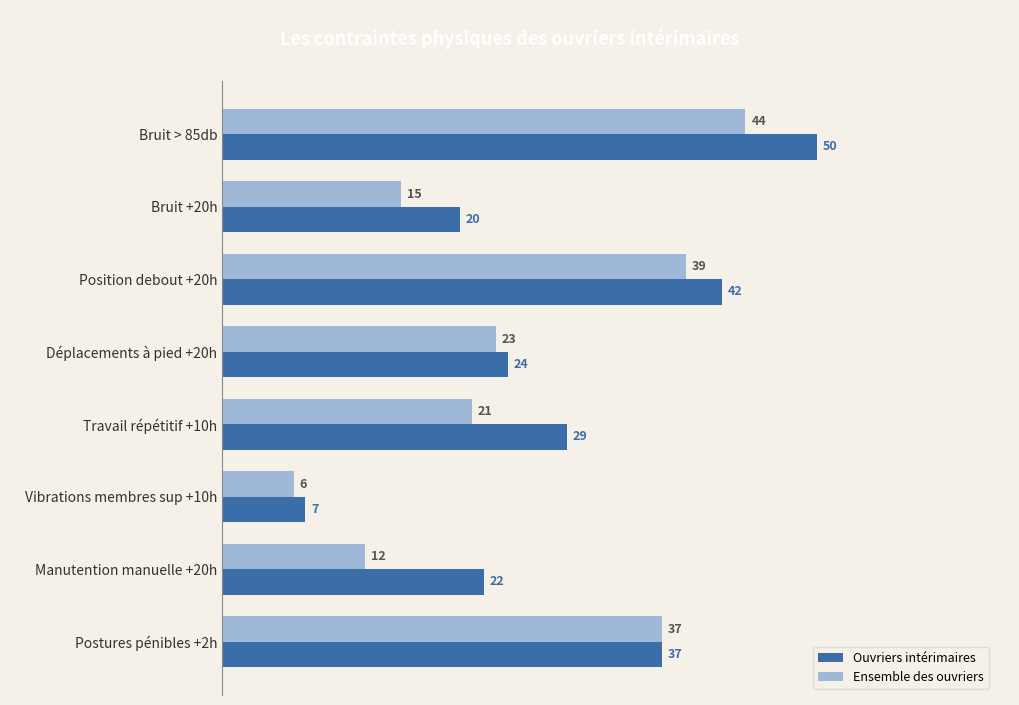

Rank the series at Vibrations membres sup +10h from lowest to highest value.

Ensemble des ouvriers, Ouvriers intérimaires